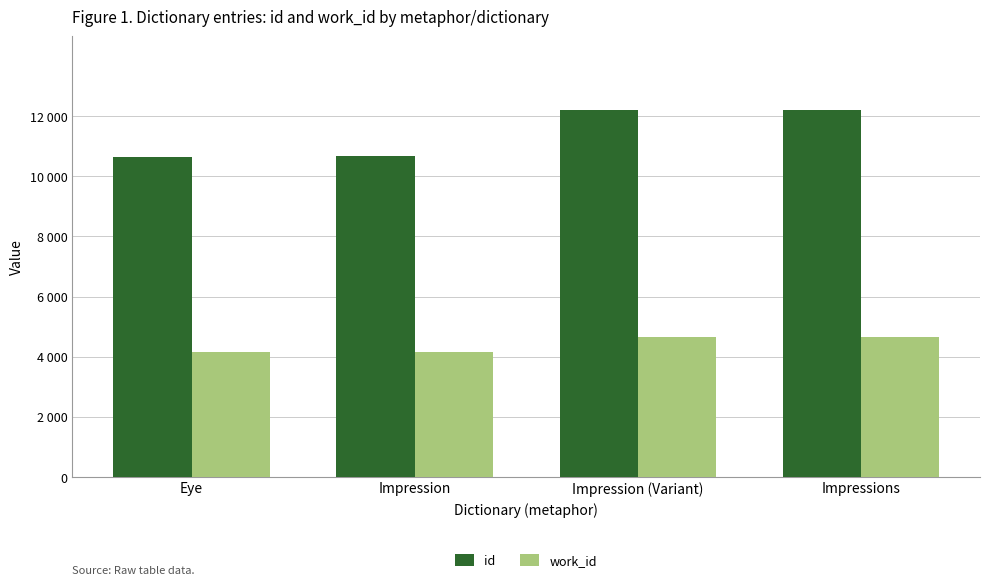

Reading left to right, what are all the values shown in this chart?

id: 10658	10661	12219	12220
work_id: 4141	4141	4640	4641